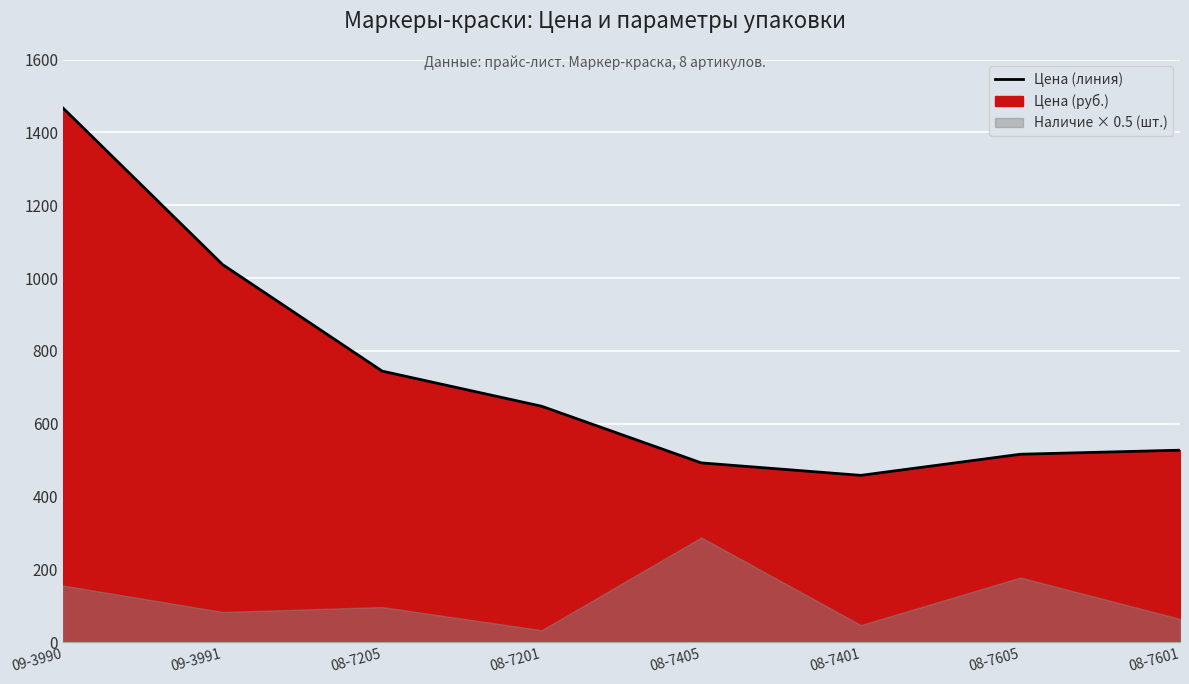

Which has a higher value, 08-7601 or 08-7401?

08-7601